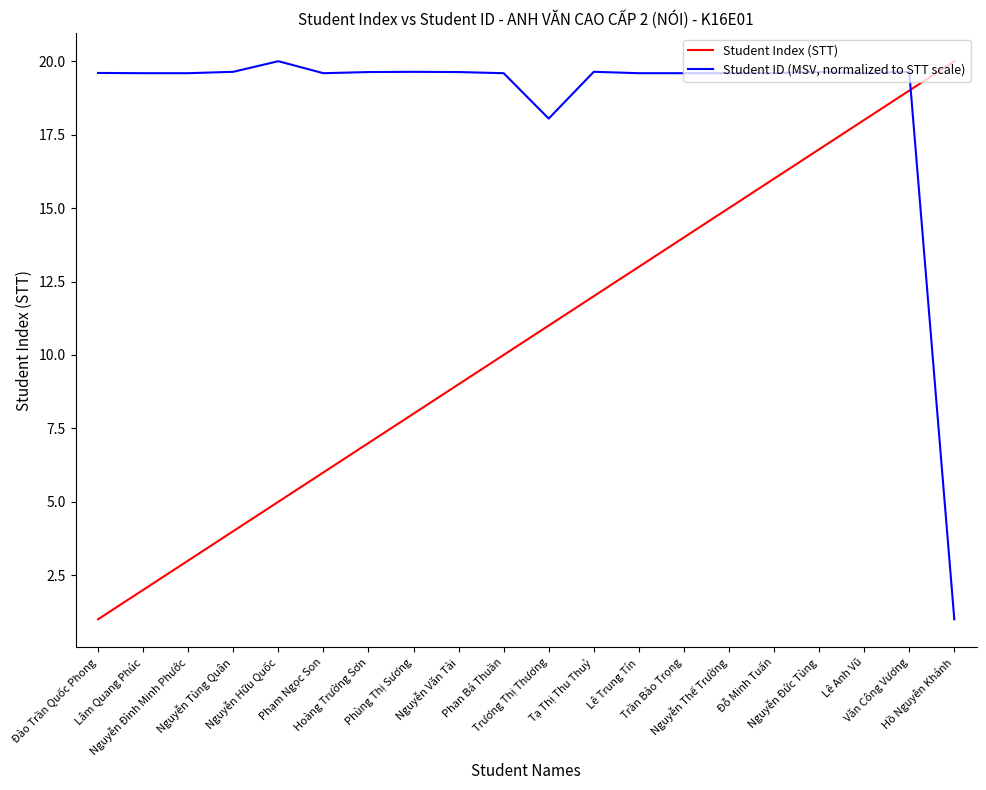

List the series in order of their overall mean, lowest first.

Student Index (STT), Student ID (MSV, normalized to STT scale)